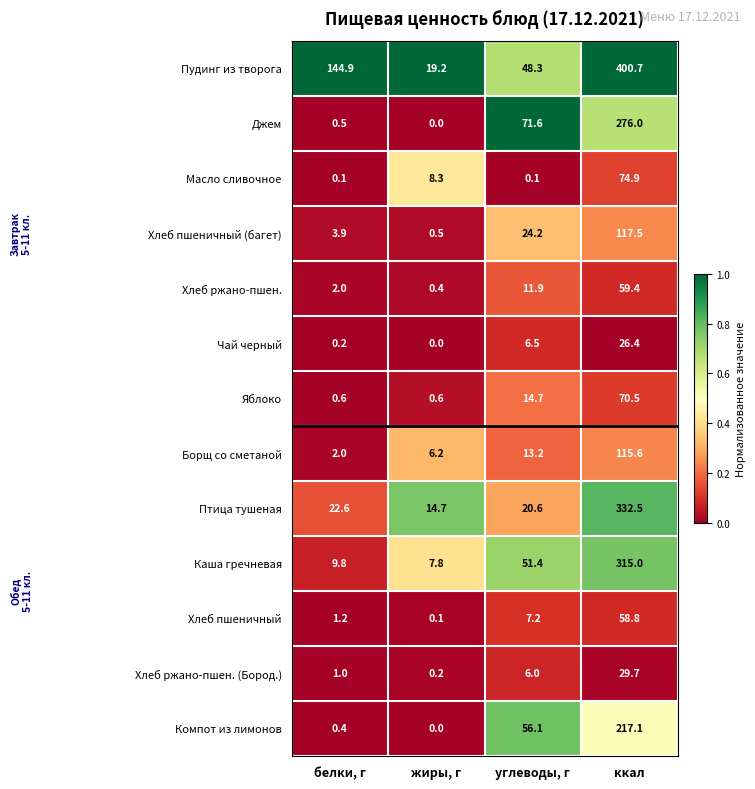

What is the greatest value displayed?

400.7